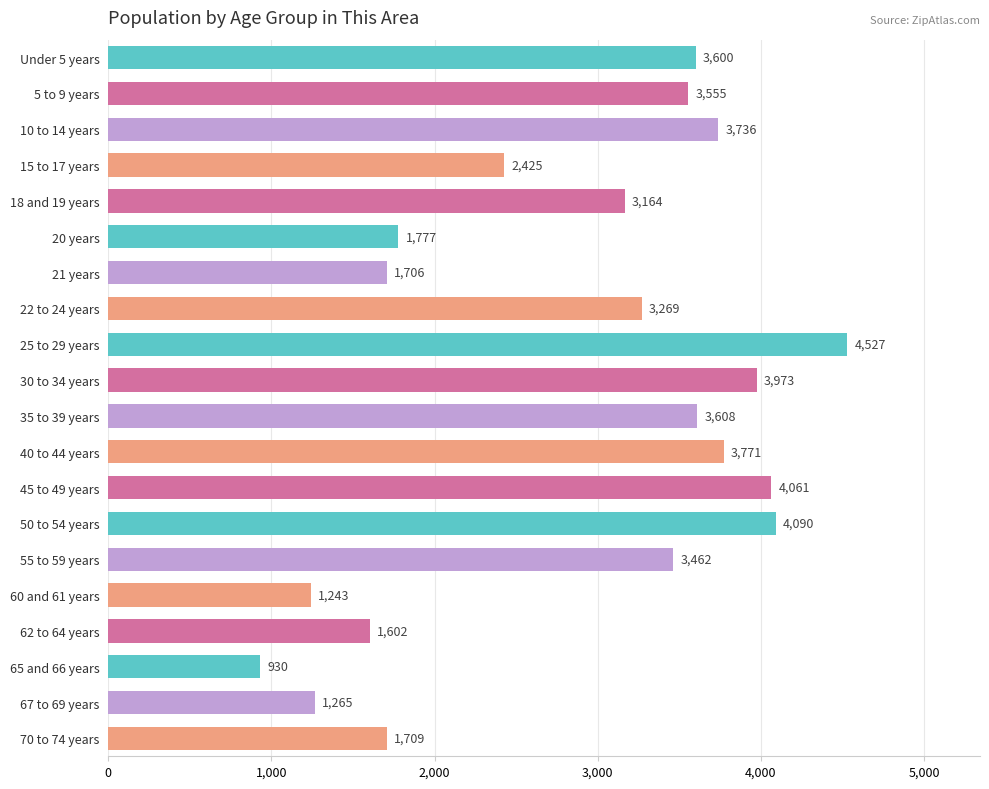

At which label is the value closest to 2728?

15 to 17 years